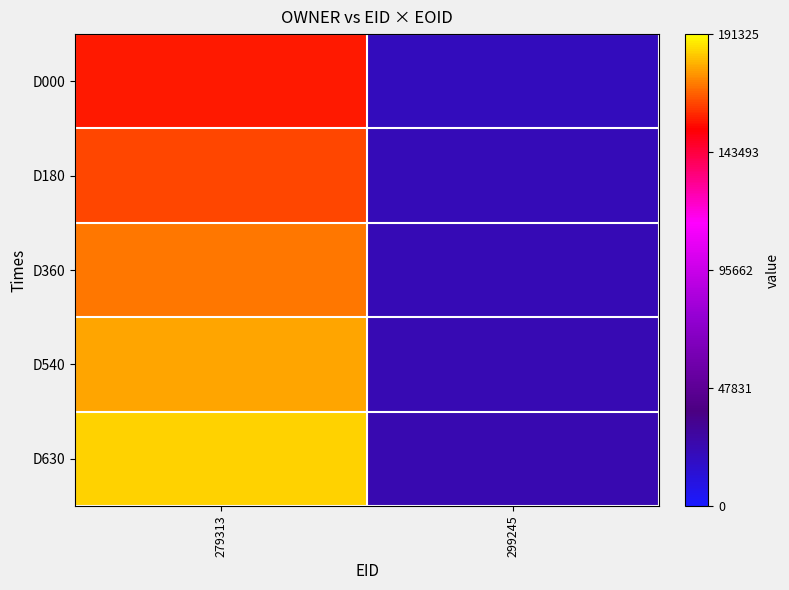

List the series in order of their overall mean, highest first.

D630, D540, D360, D180, D000